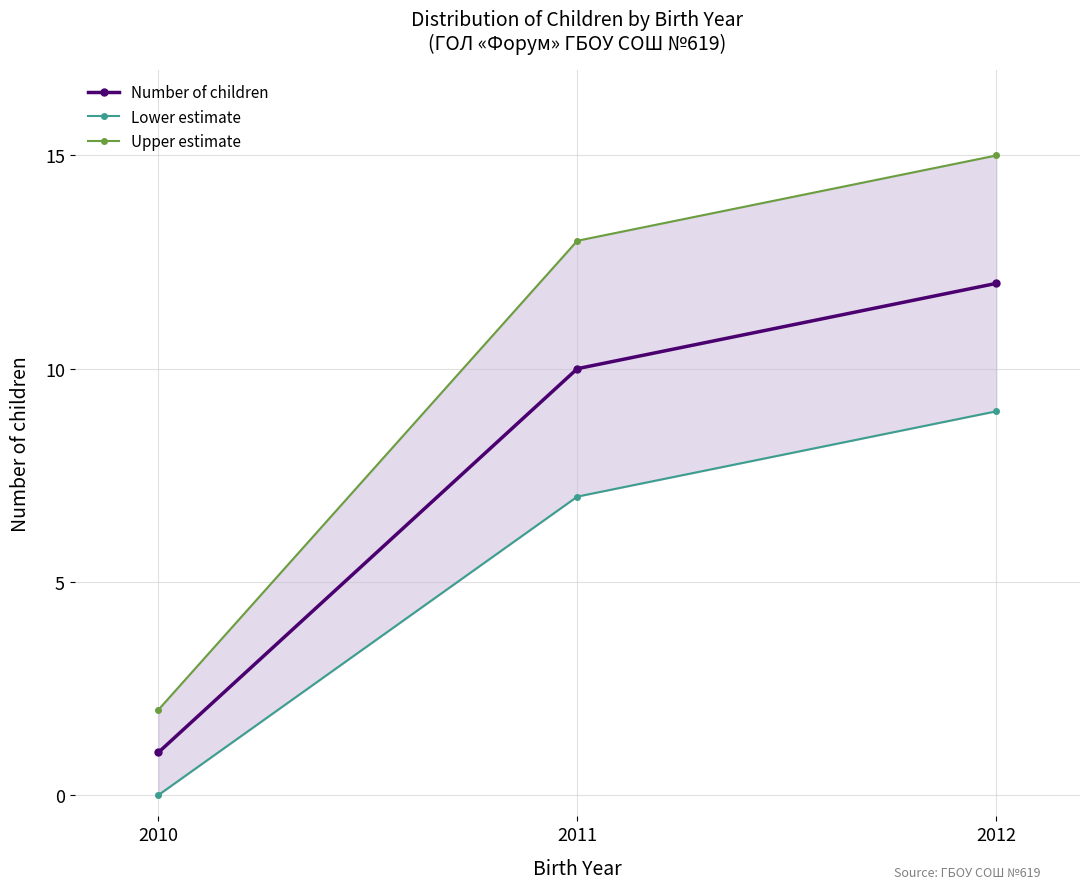

The Number of children series shows 2 at 2010. True or false?

False